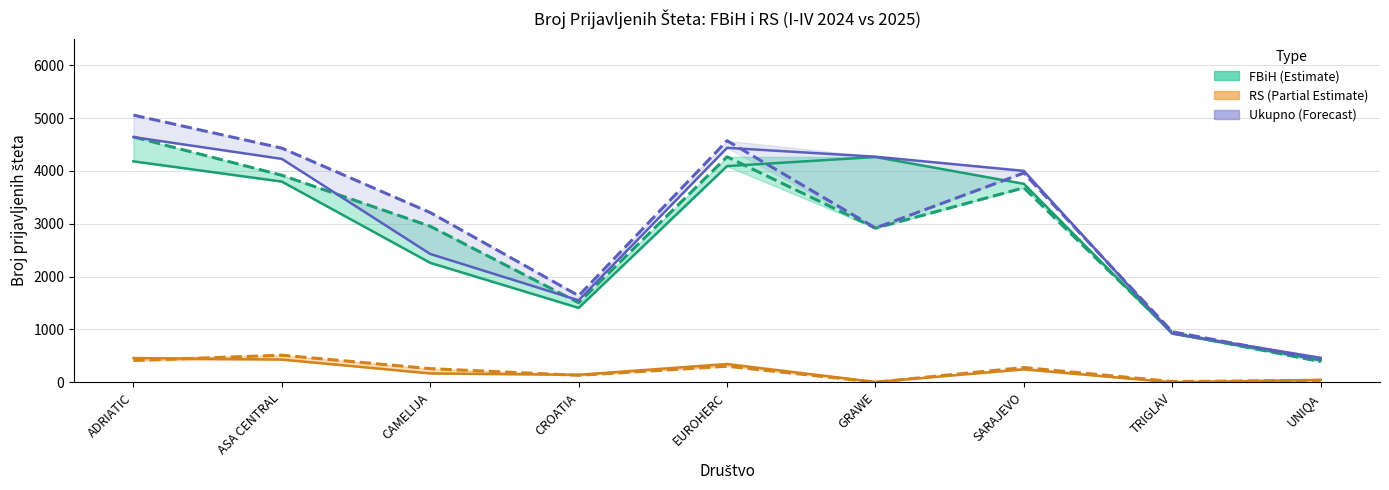

Count the number of categories in the chart.

9